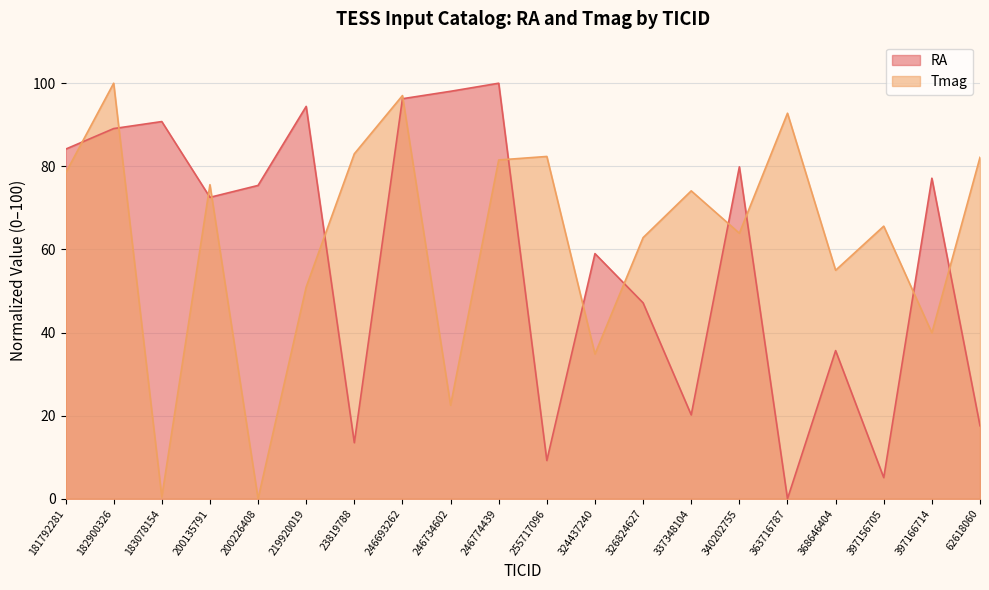

List the series in order of their overall mean, highest first.

Tmag, RA